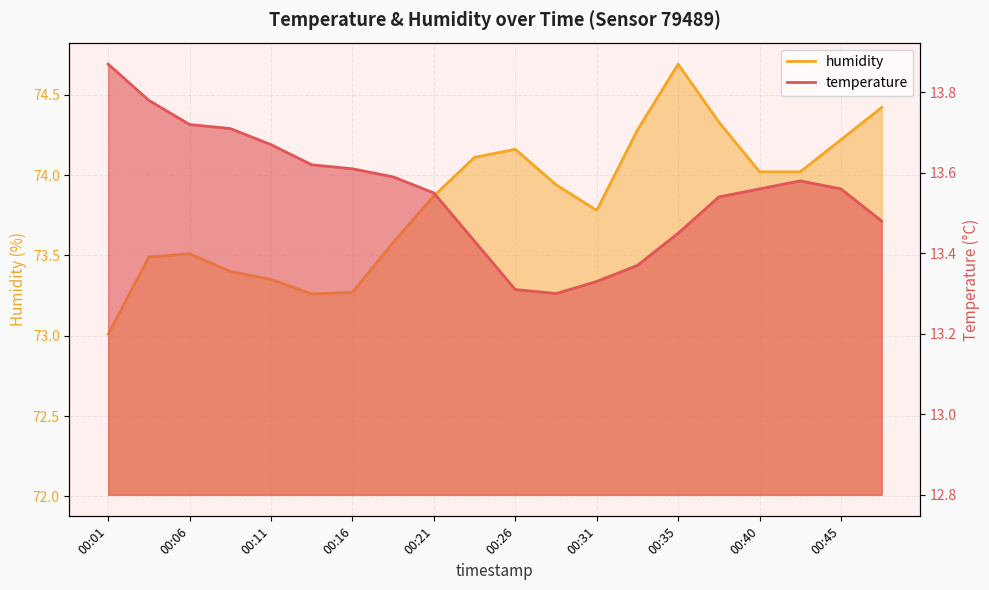

What is the value of the humidity point at the 14th from the left?

74.3